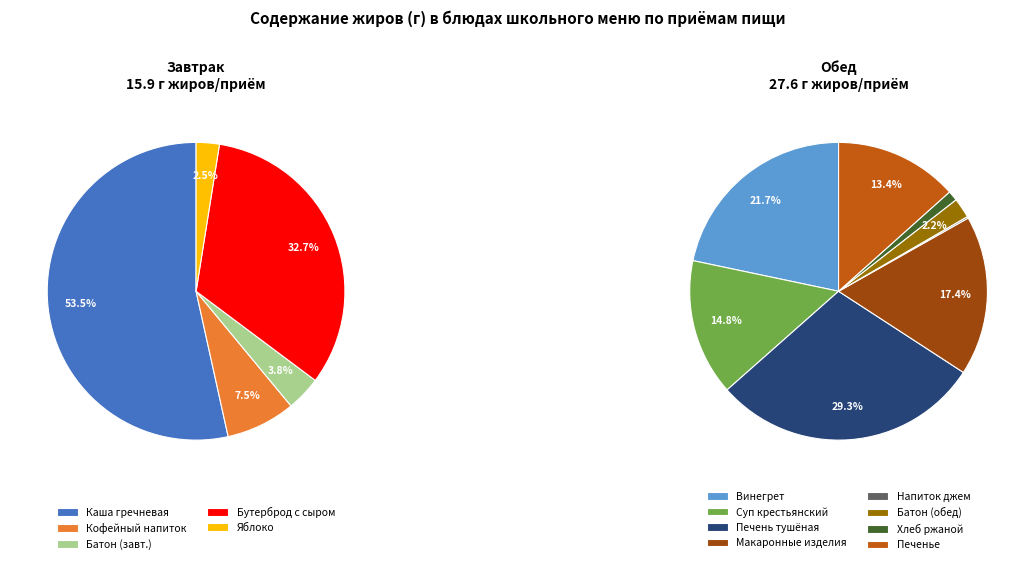

The КОФЕЙНЫЙ НАПИТОК slice represents 16% of the pie. True or false?

False